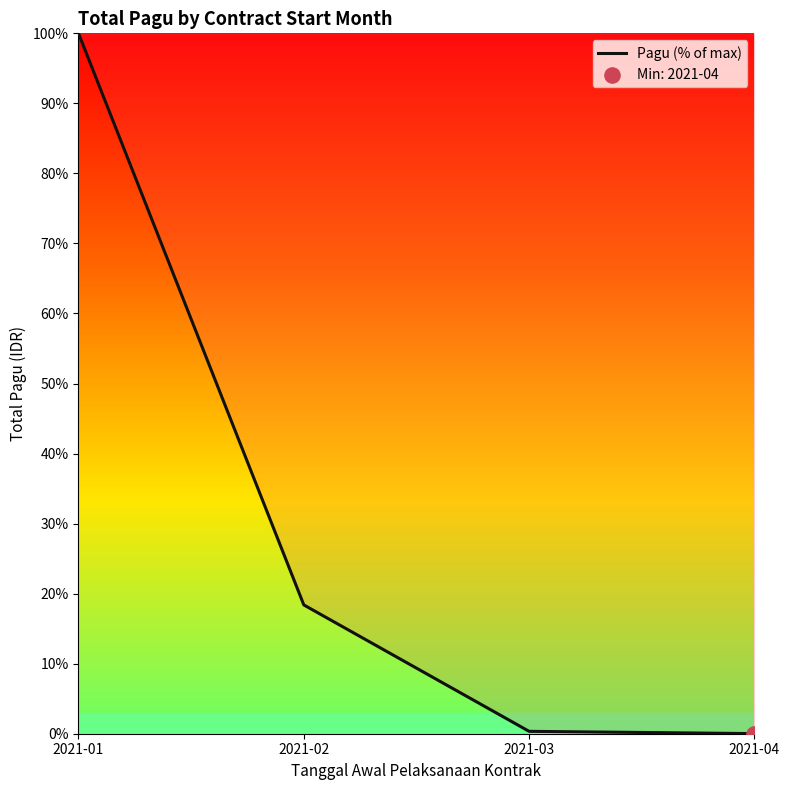

What is the change in value from 2021-03 to 2021-04?

-0.3